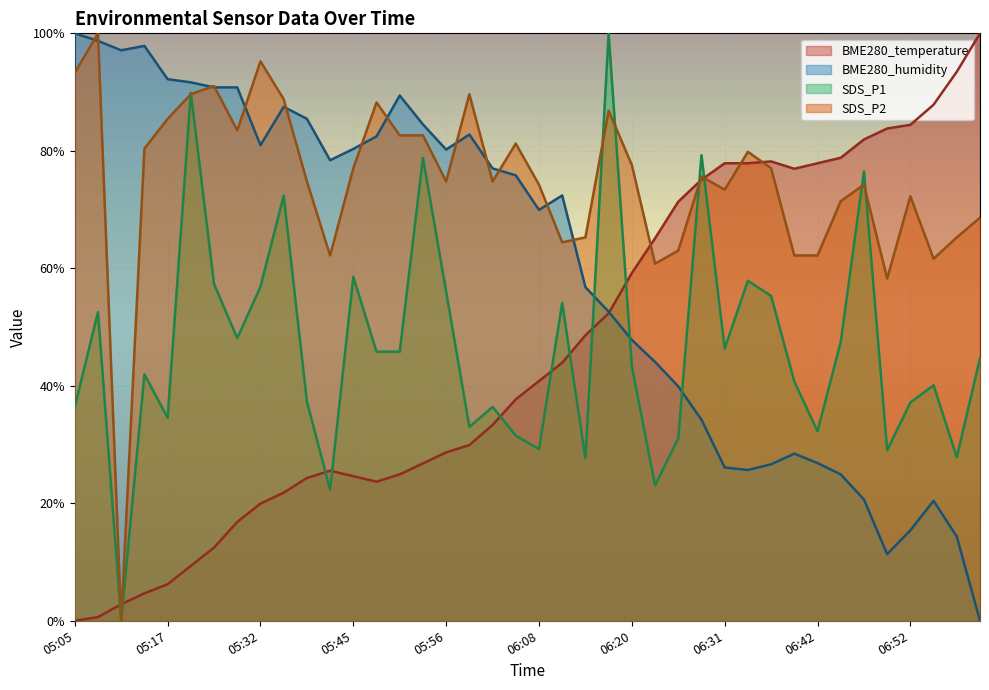

After their last crossing, which series has the higher values: BME280_humidity or SDS_P2?

SDS_P2